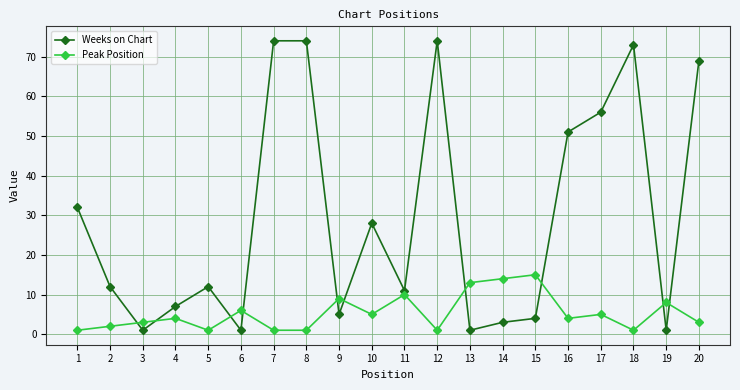

What are all the series names shown in the legend?

Weeks on Chart, Peak Position